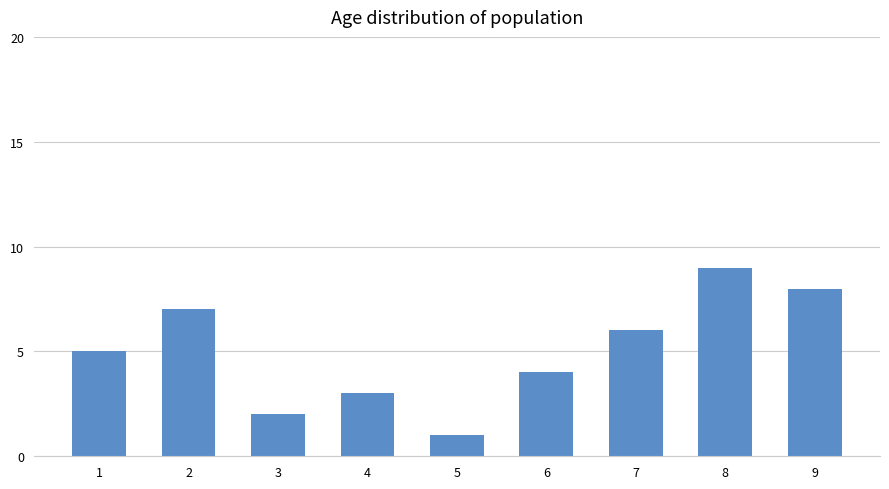

Rank the categories by value from highest to lowest.

8, 9, 2, 7, 1, 6, 4, 3, 5